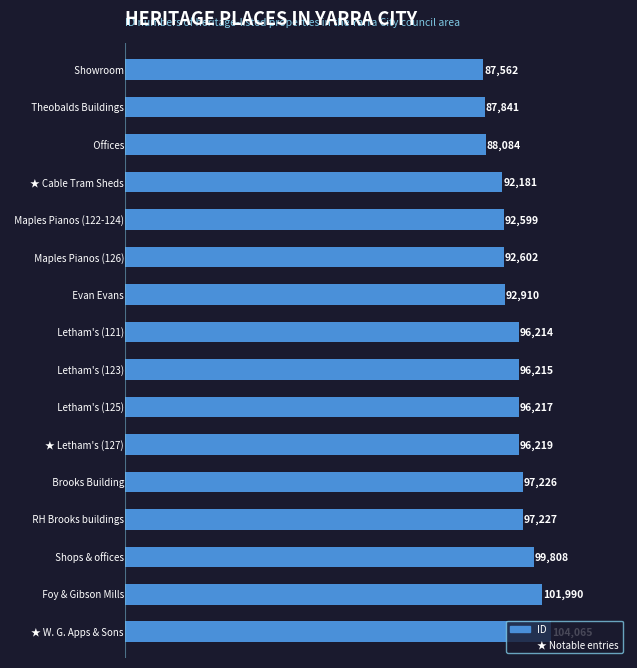

What is the difference between the second highest and minimum values?

14428